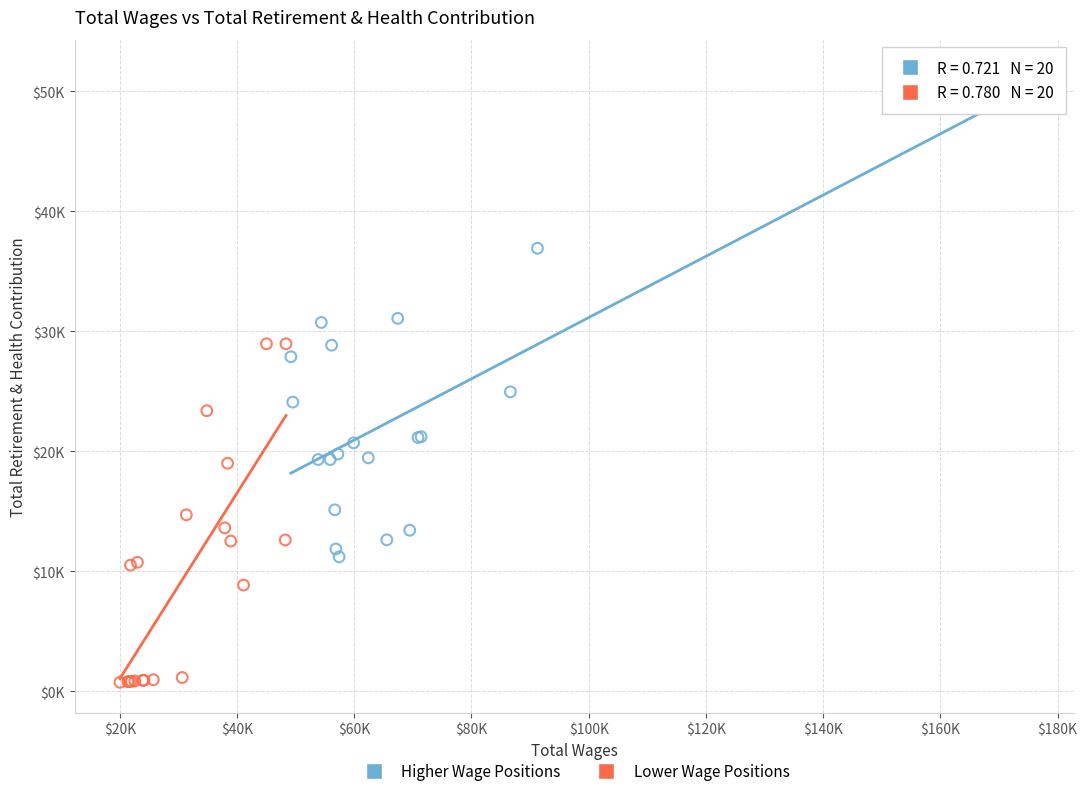

What are all the series names shown in the legend?

Higher Wage Positions, Lower Wage Positions